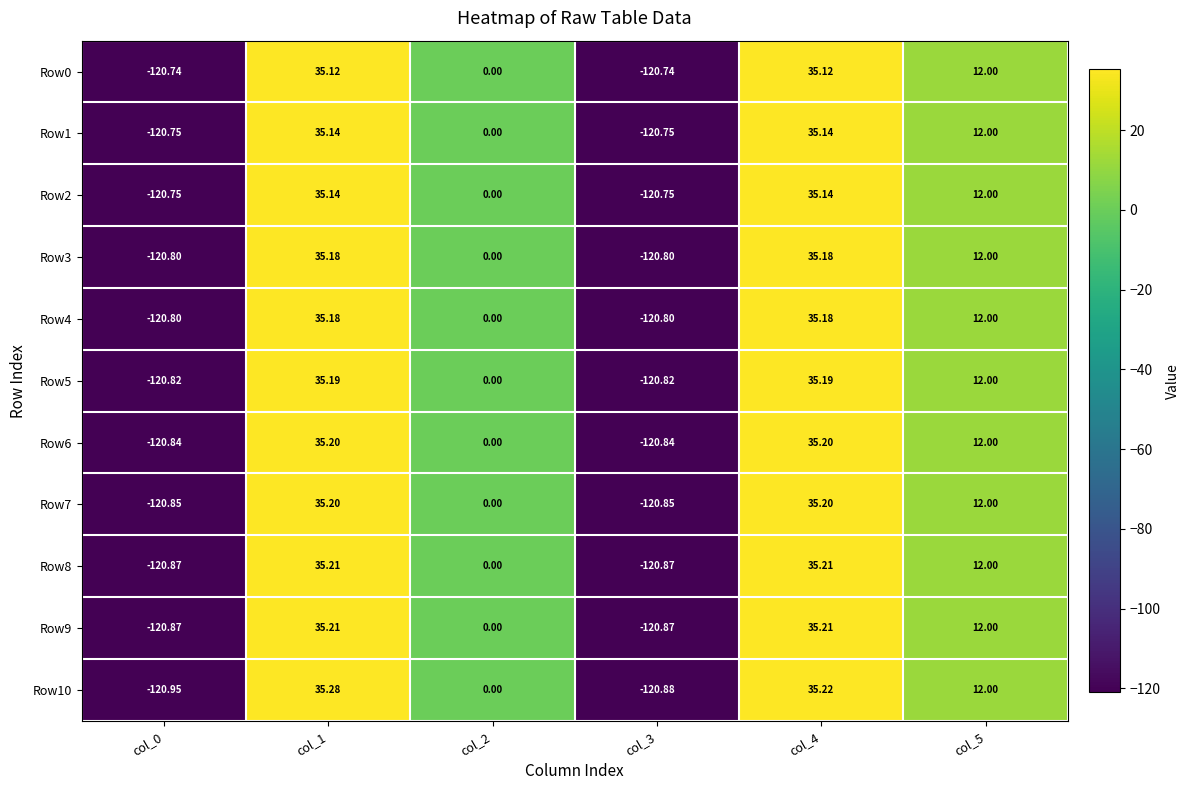

Count the number of categories in the chart.

6